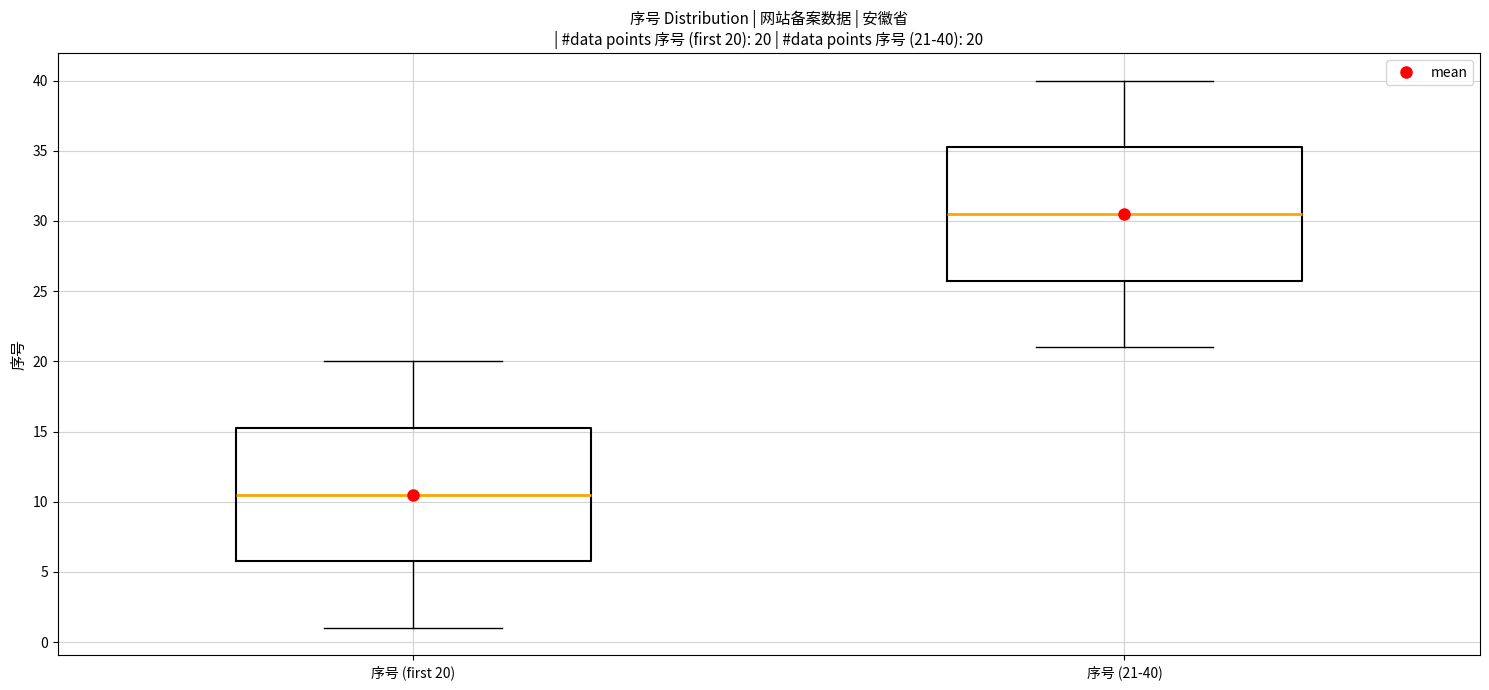

Which box's median line is the highest?

序号 (21-40)